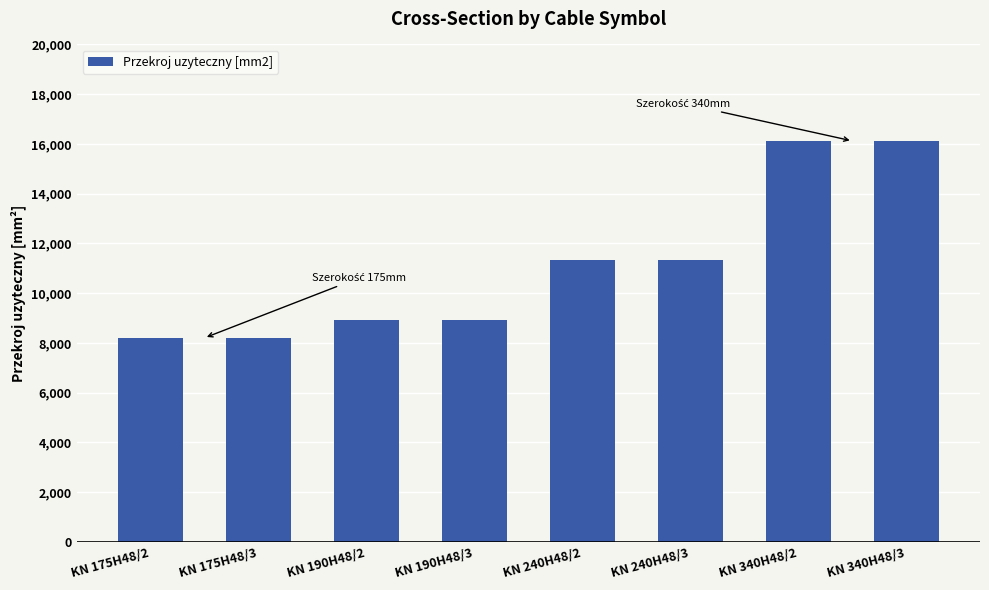

Reading right to left, transcribe all the data shown in this chart.

KN 340H48/3=16120	KN 340H48/2=16120	KN 240H48/3=11320	KN 240H48/2=11320	KN 190H48/3=8920	KN 190H48/2=8920	KN 175H48/3=8200	KN 175H48/2=8200